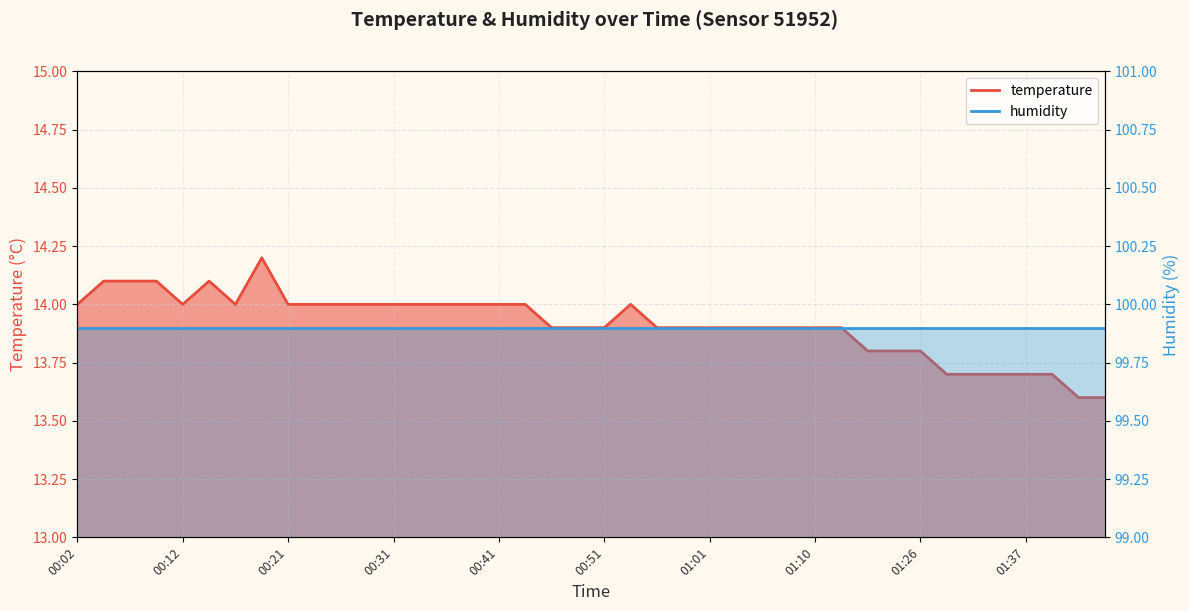

The value at 00:53 is 19.4. True or false?

False